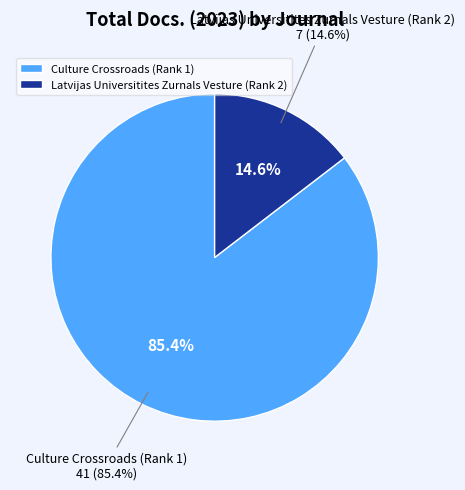

To the nearest percent, what is the difference between the largest and smallest slice percentages?

71%